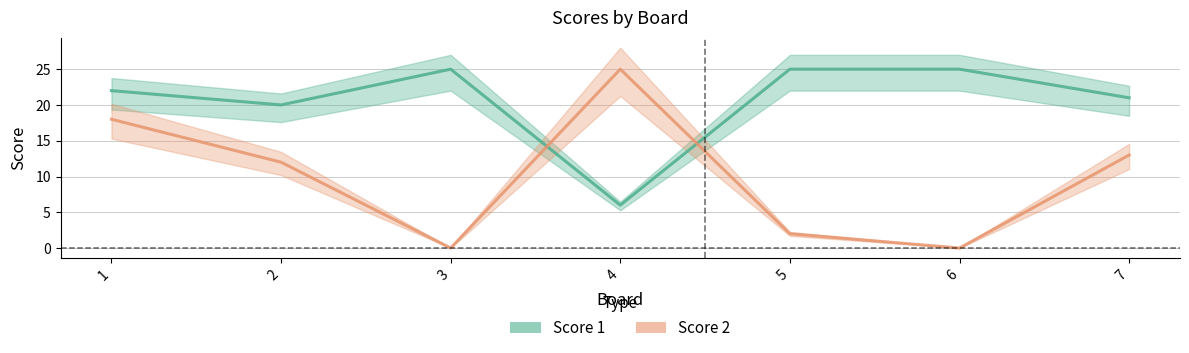

Rank the series by their maximum value, from lowest to highest.

Score 1, Score 2